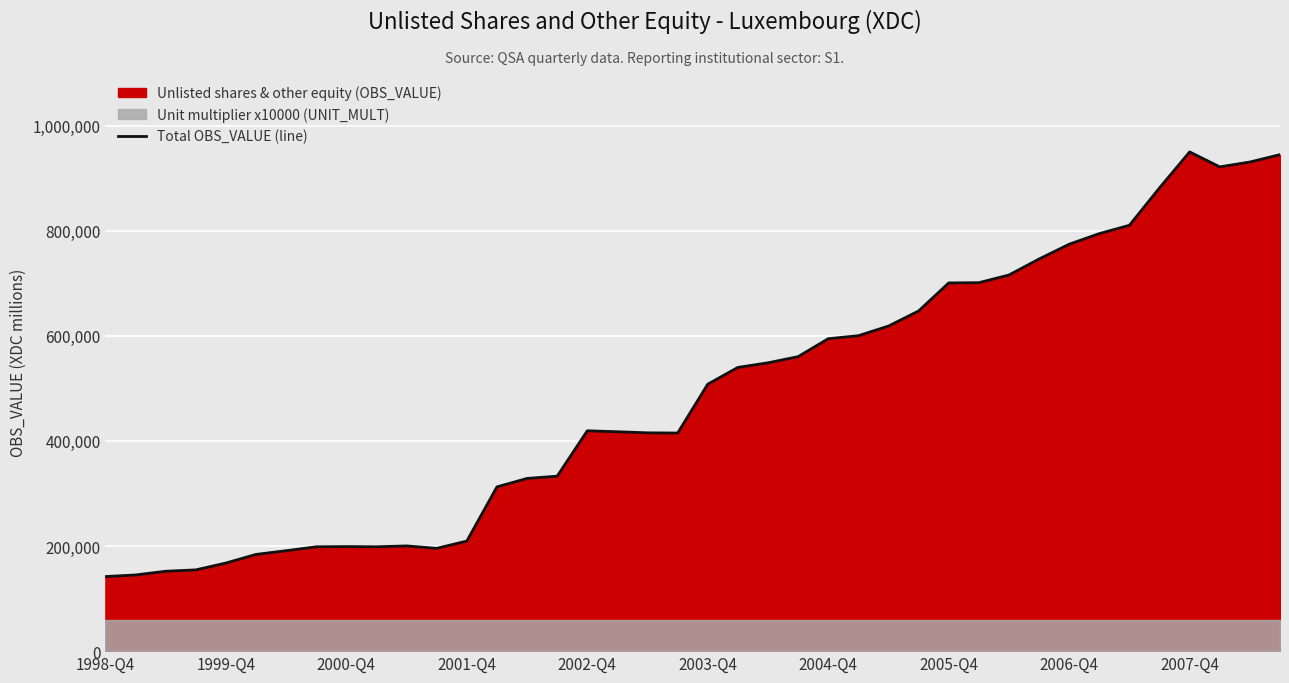

True or false: the data shows 949872.8 at 2007-Q4.

True